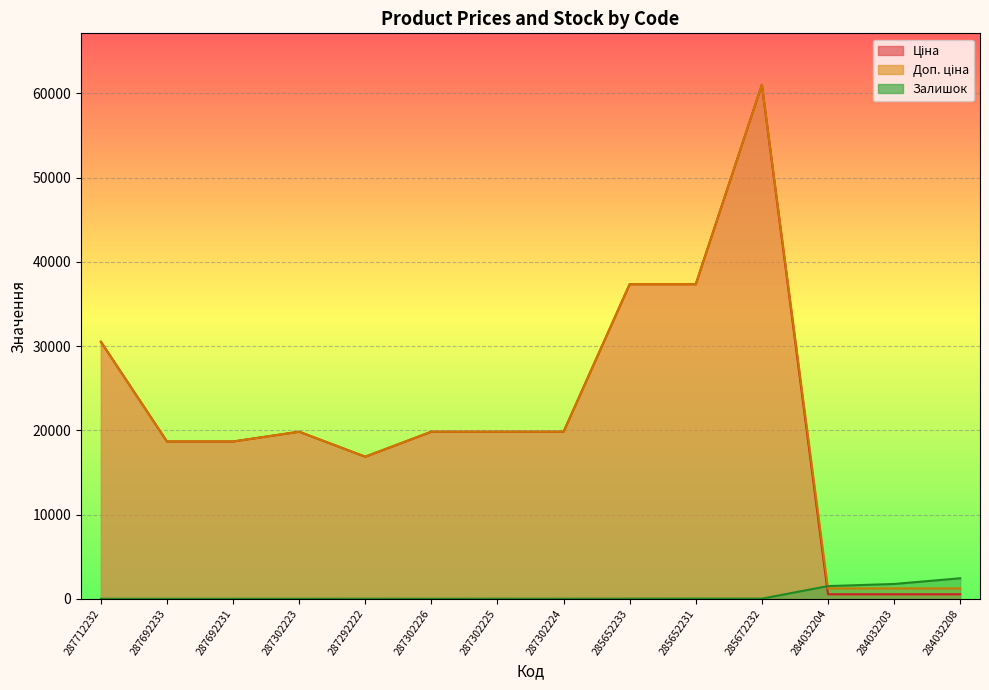

Is the value of Залишок at 287302223 greater than the value of Доп. ціна at 287712232?

No